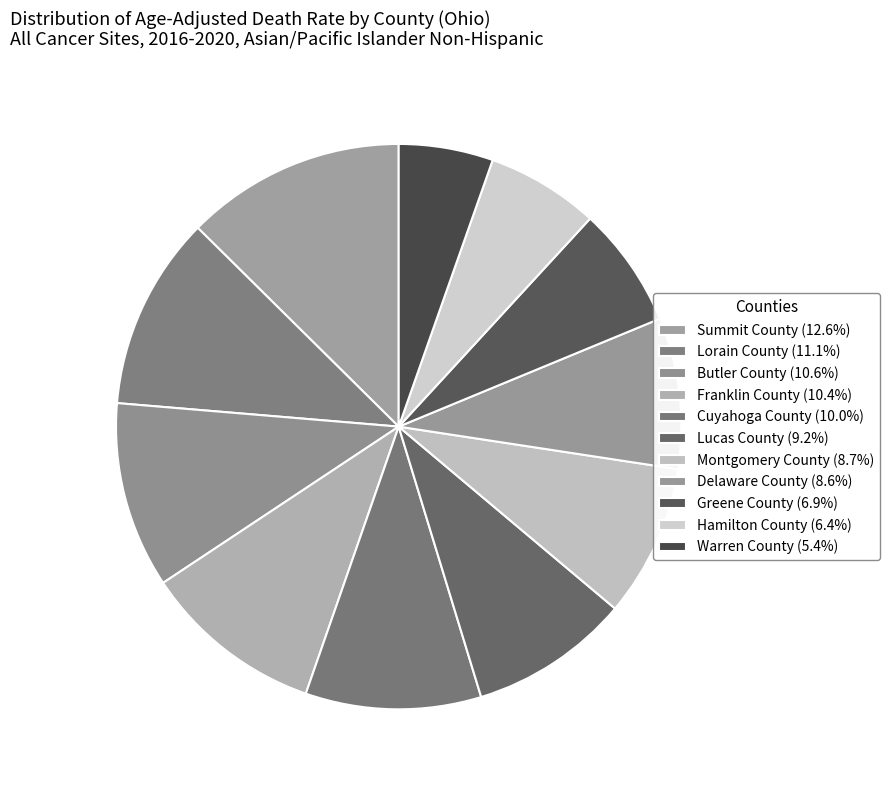

Is it true that Hamilton County is 6% of the pie?

True